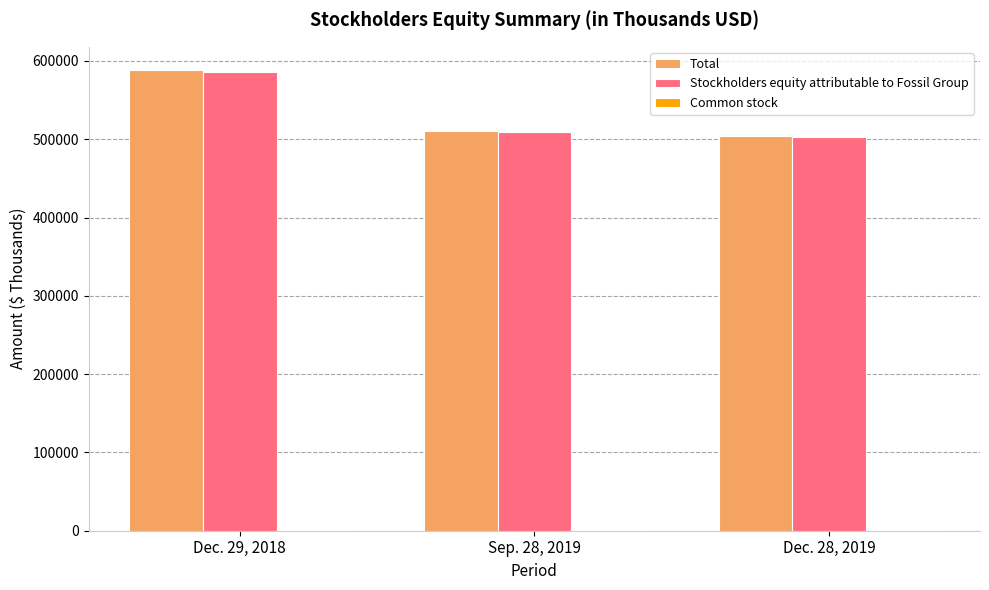

Between Dec. 29, 2018 and Dec. 28, 2019, which series saw the biggest shift?

Total